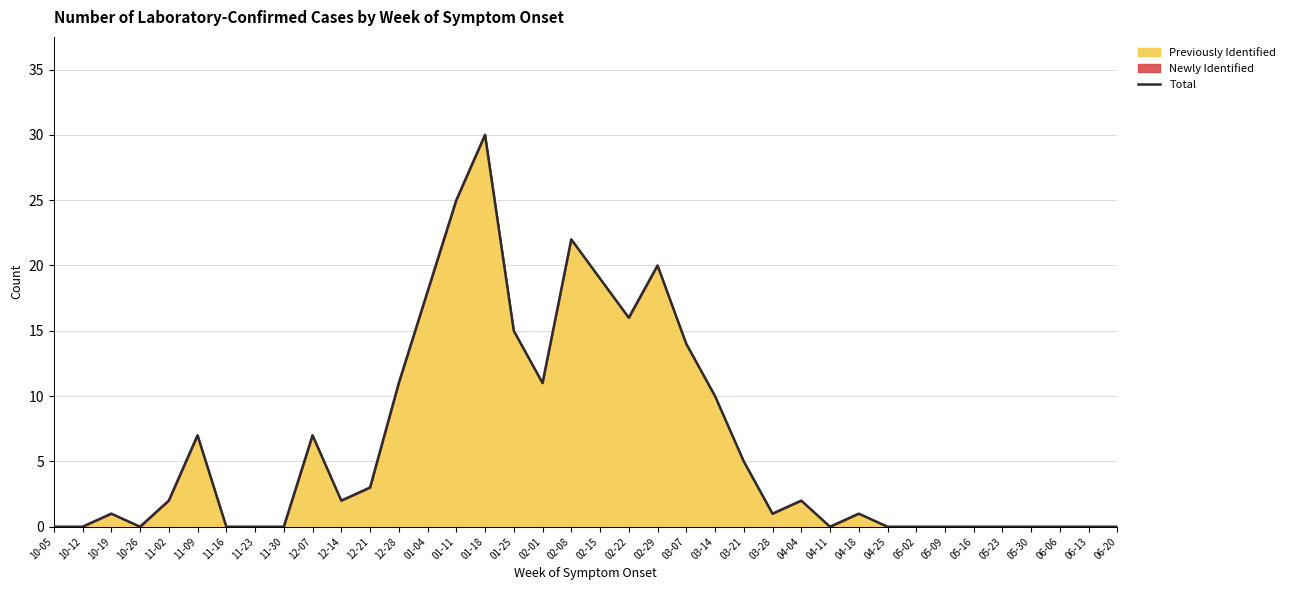

What is the difference between the values at 03-07 and 05-16?

14